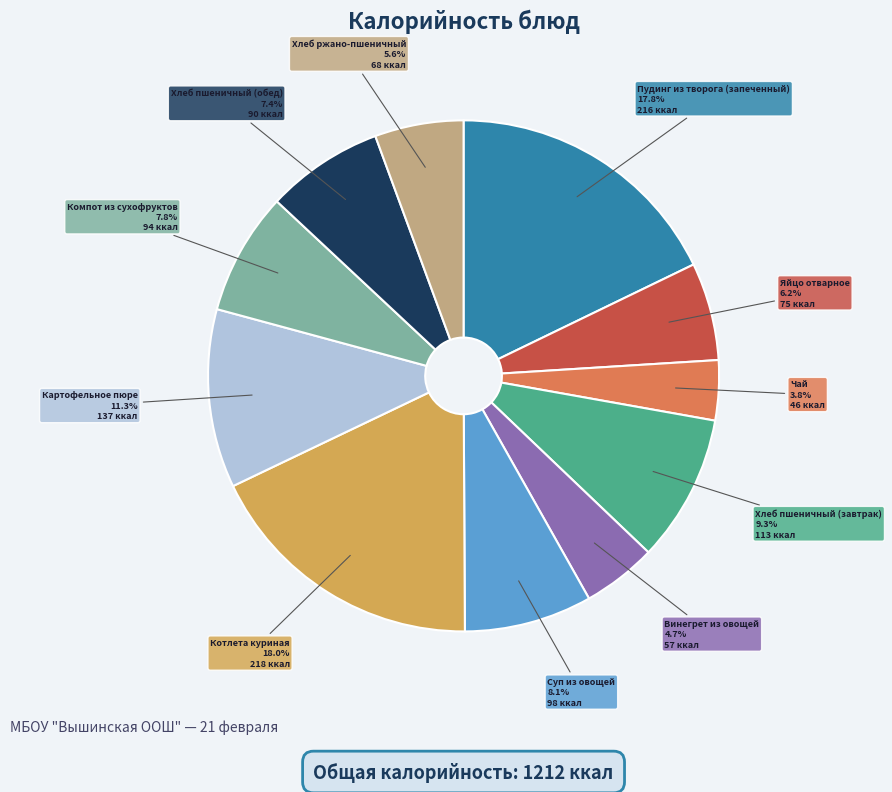

What portion of the pie excludes Хлеб пшеничный (обед)?

92.6%